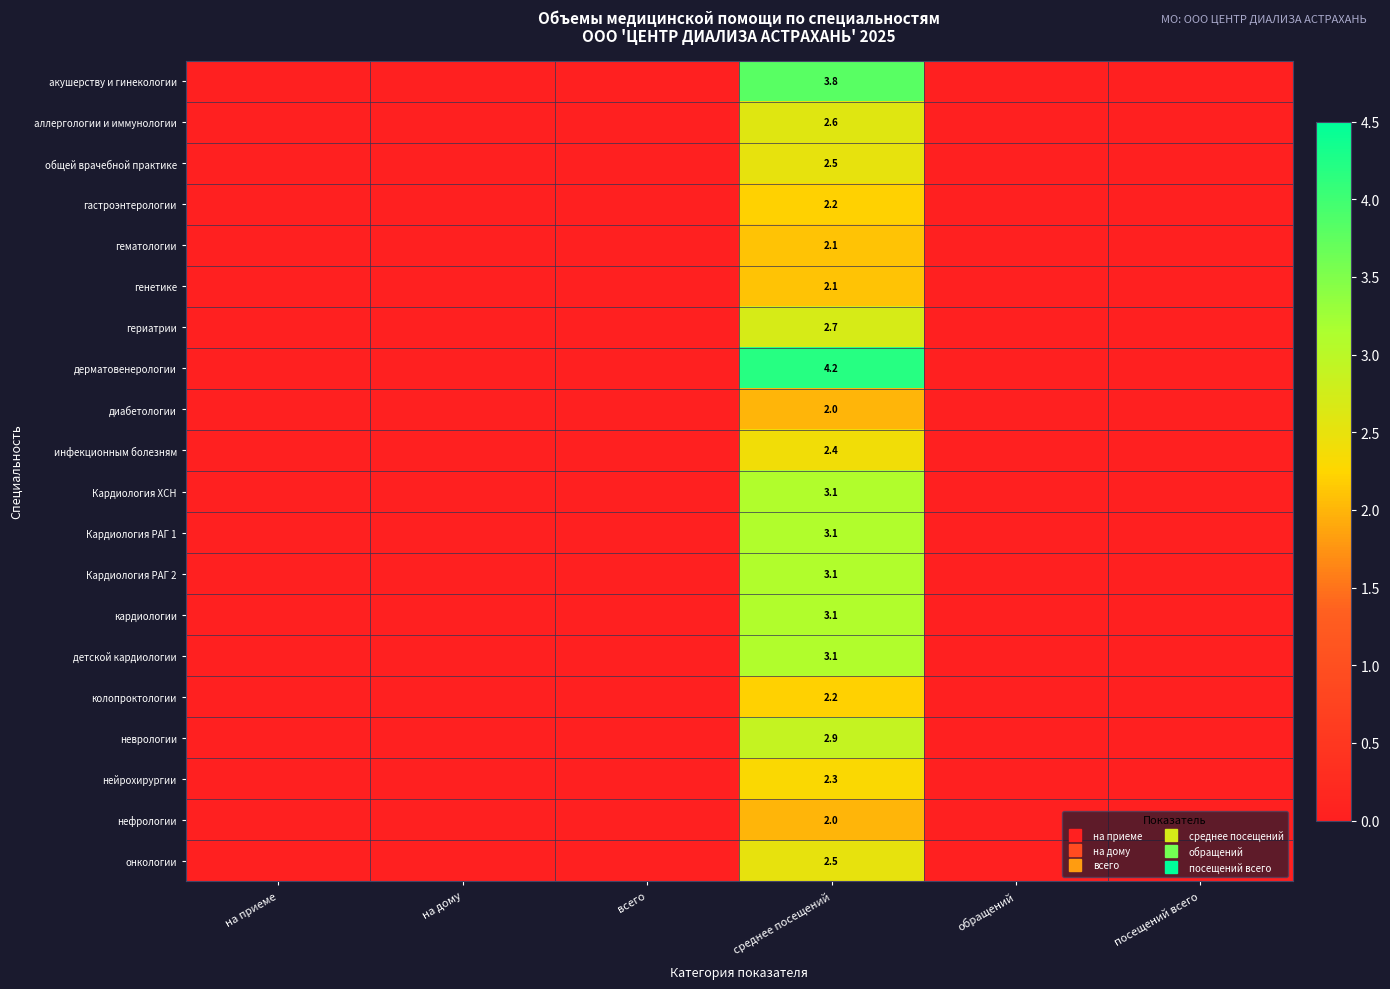

Which category has the highest value in the гериатрии series?

среднее посещений